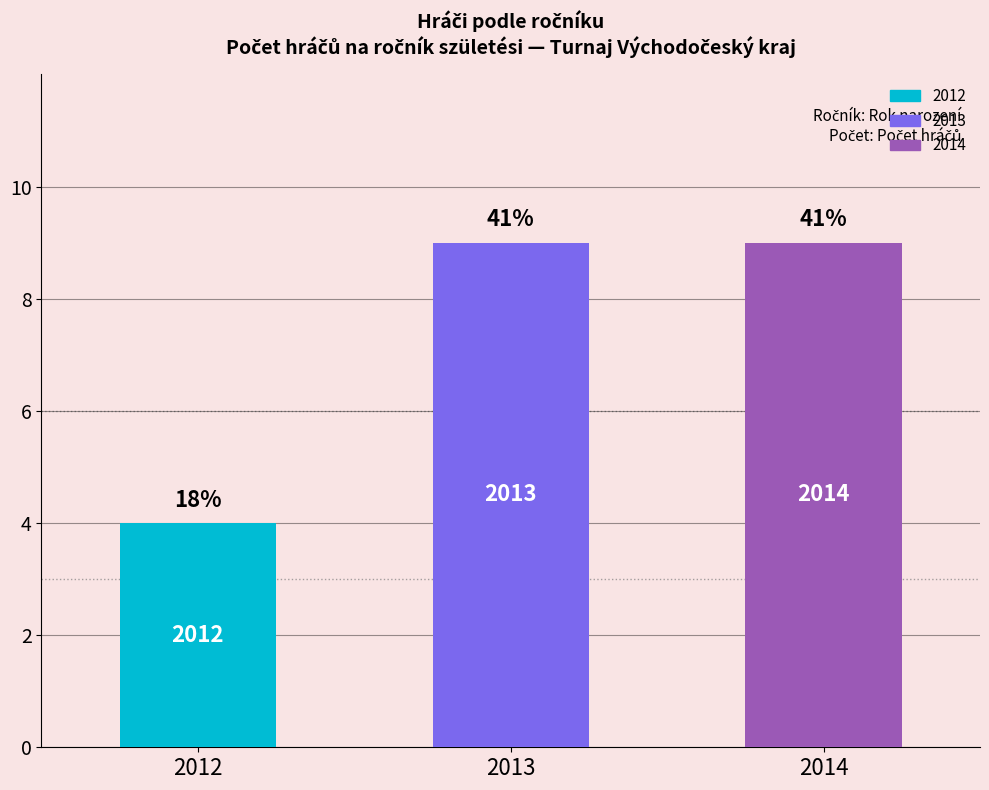

Reading right to left, transcribe all the data shown in this chart.

9	9	4